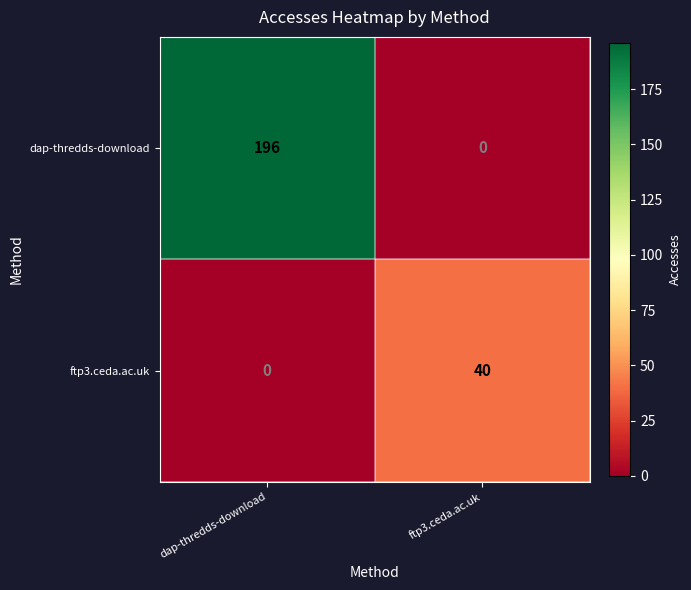

Which series has the largest range (max minus min)?

dap-thredds-download